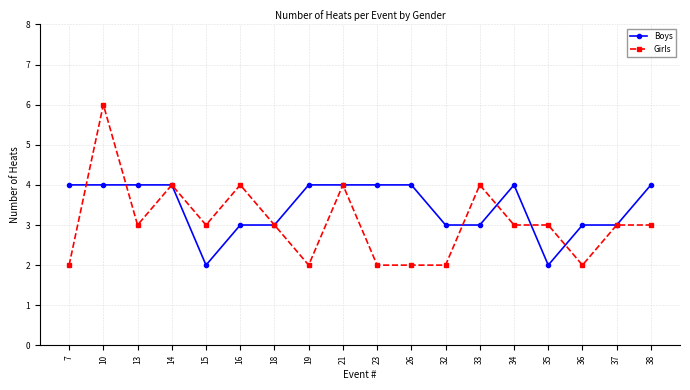

What is the value of the Boys point at the 1st from the left?

4